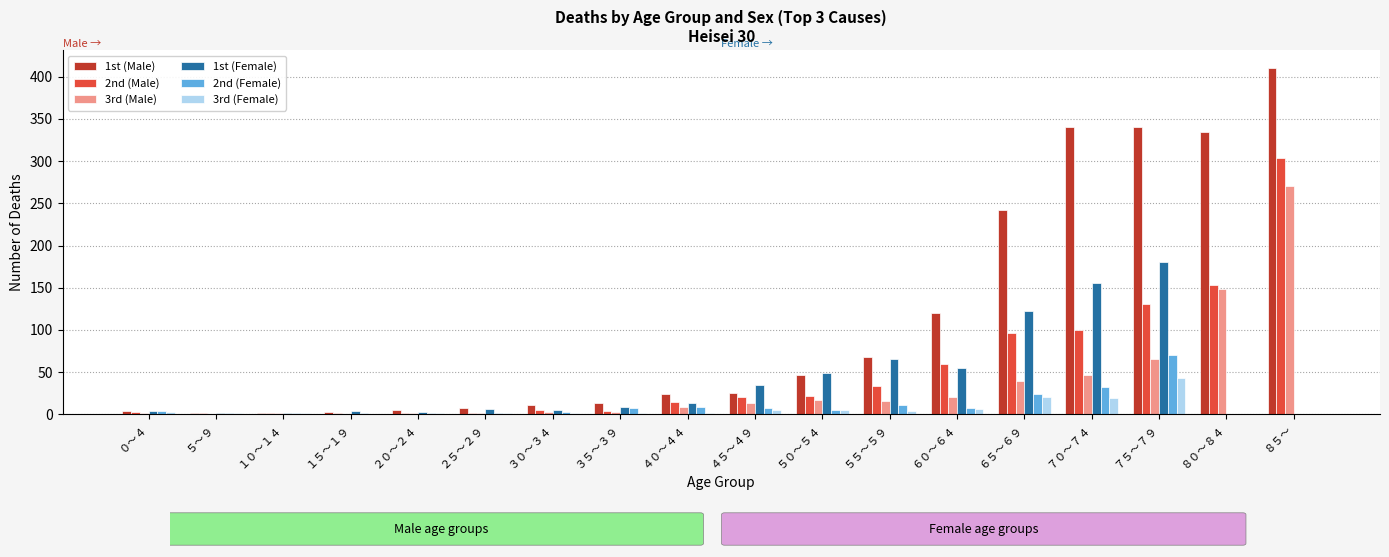

The 3rd (Male) series shows 65 at ７５～７９. True or false?

True